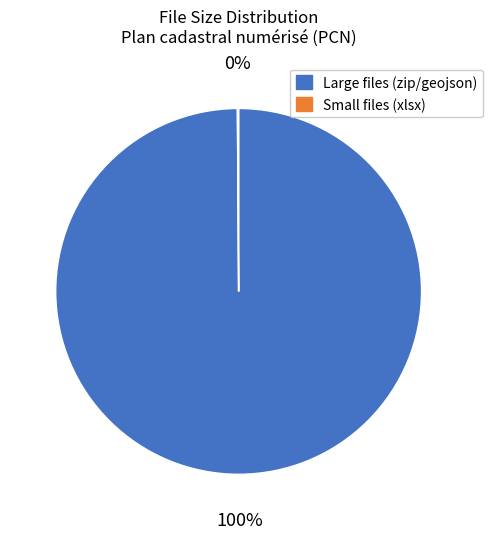

To the nearest percent, what is the difference between the largest and smallest slice percentages?

100%